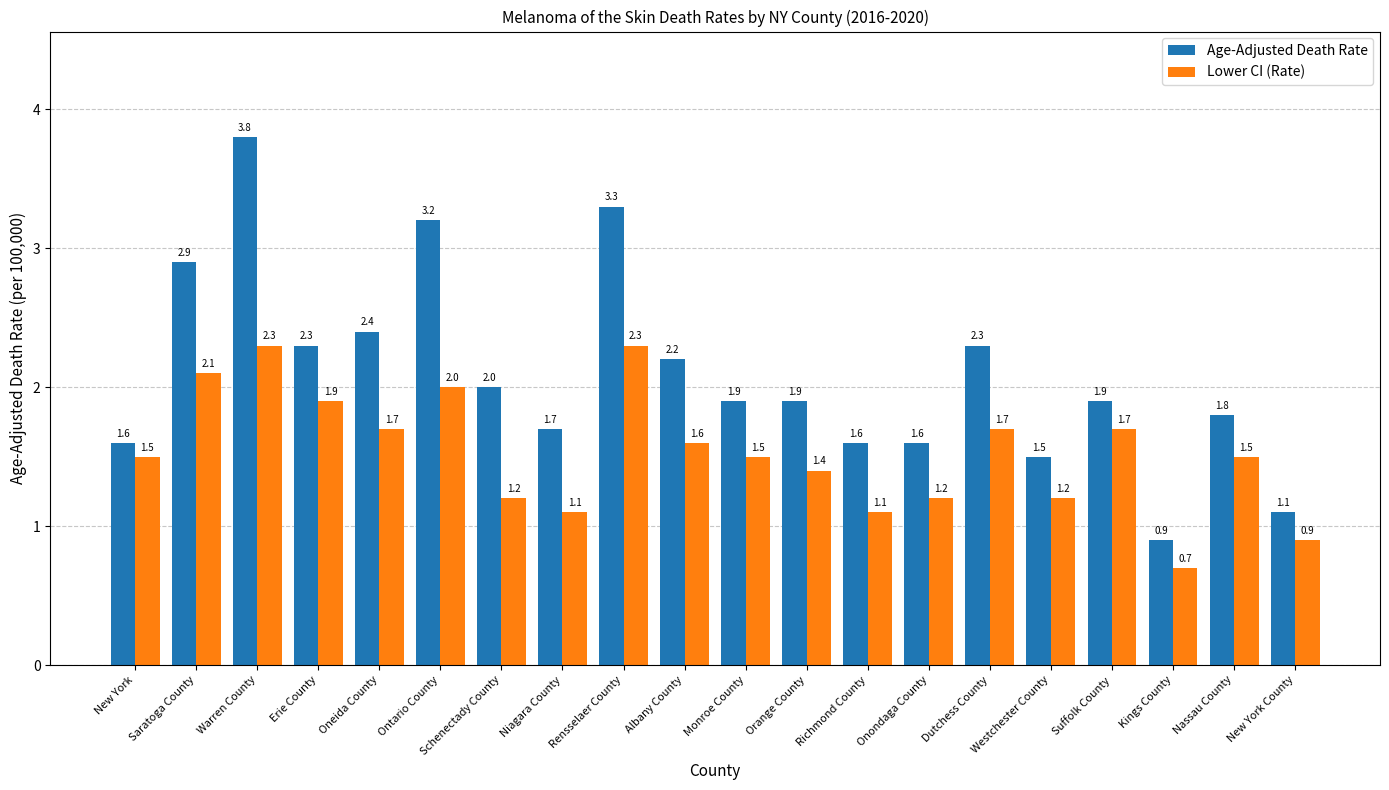

Which series has the widest spread of values?

Age-Adjusted Death Rate